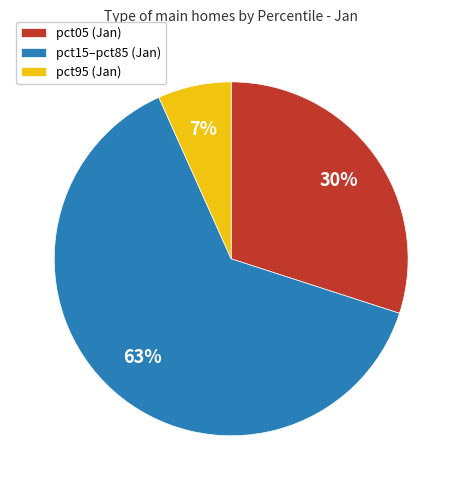

What percentage is the pct15–pct85 (Jan) slice, to the nearest percent?

63%